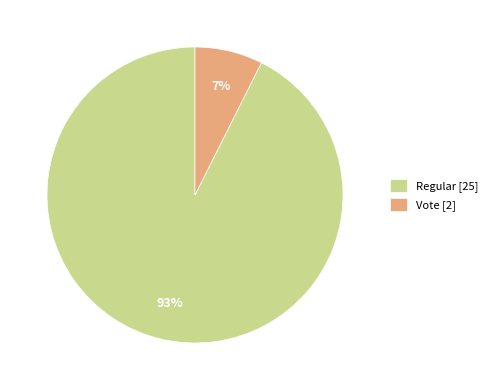

Which category has the smallest portion of the pie?

Vote [2]